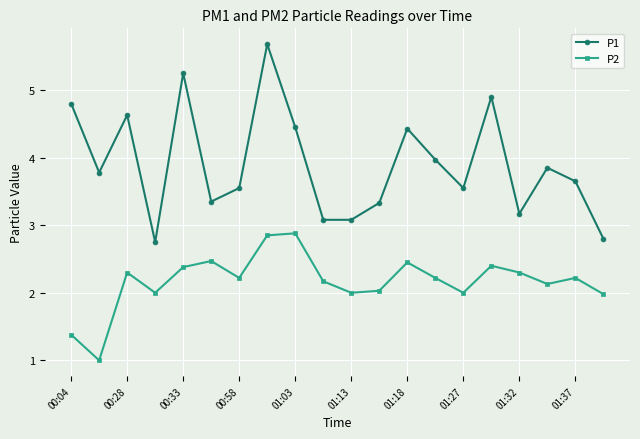

What is the difference between the second highest and minimum values in the P1 series?

2.5